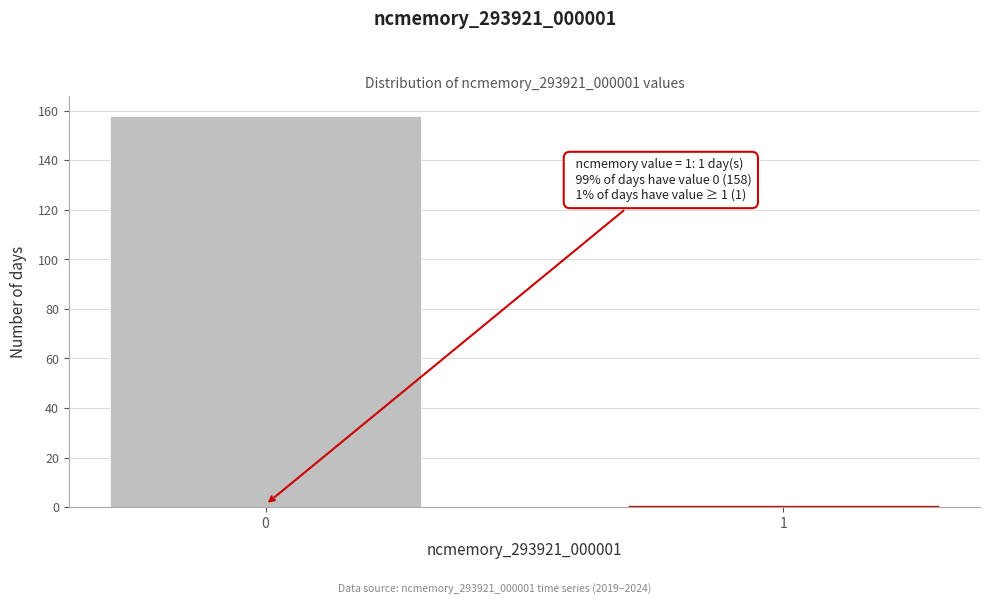

Reading right to left, list all the values displayed in this chart.

1	158